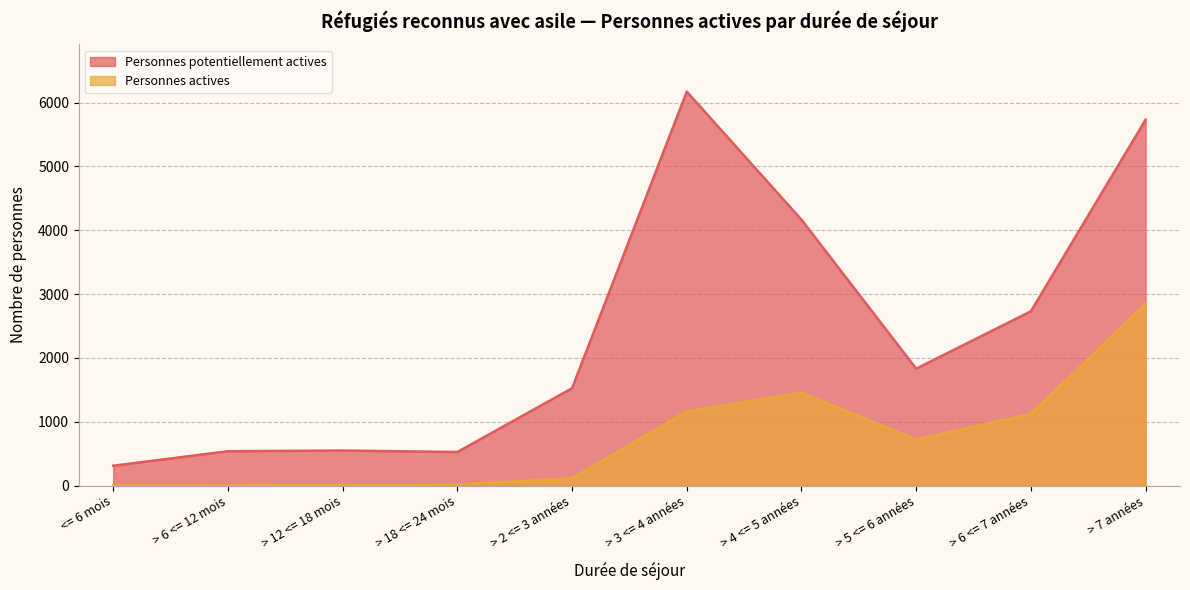

The Personnes potentiellement actives series shows 539 at > 6 <= 12 mois. True or false?

True